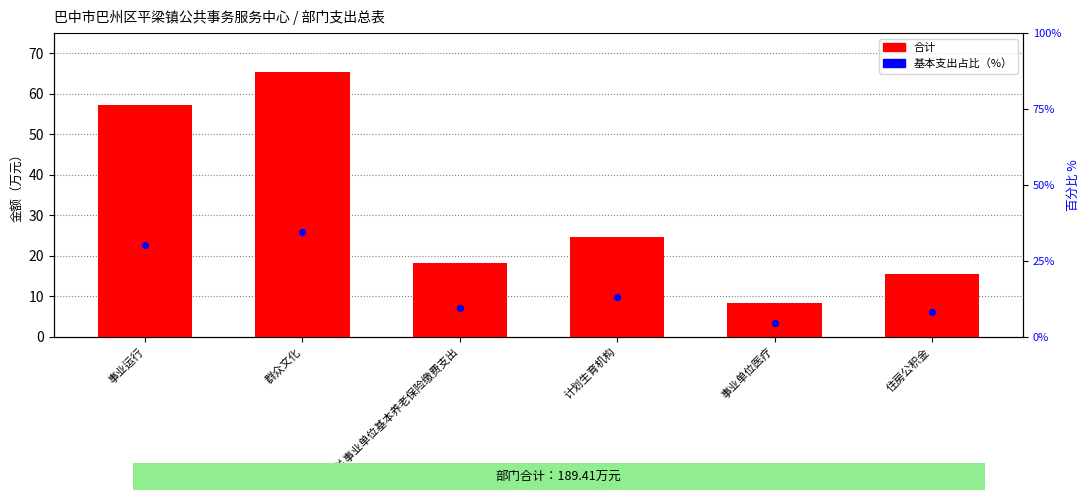

Which series has the largest total across all categories?

合计